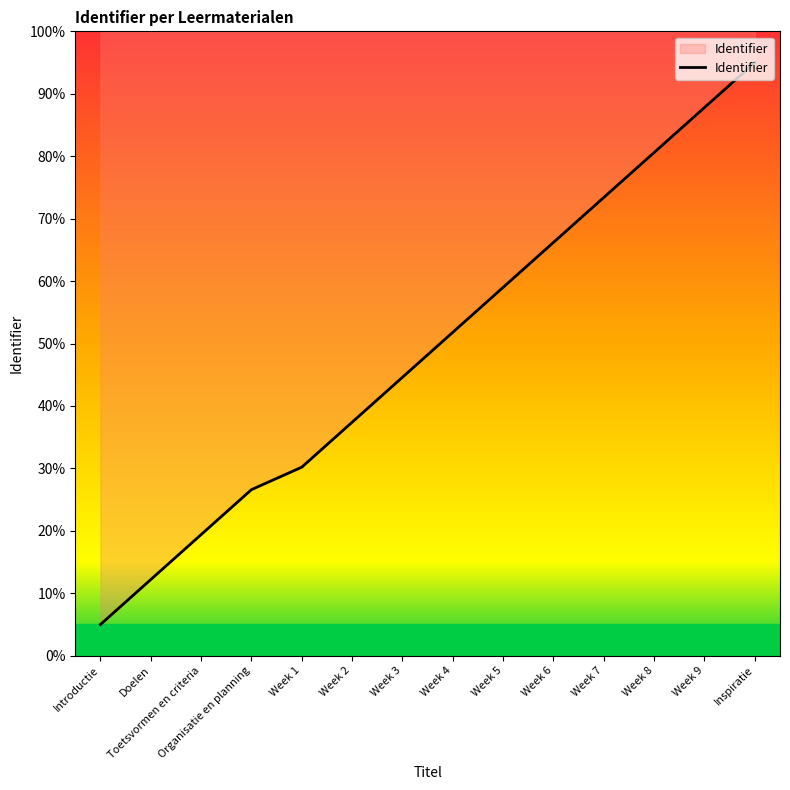

How many distinct data groups are displayed?

1